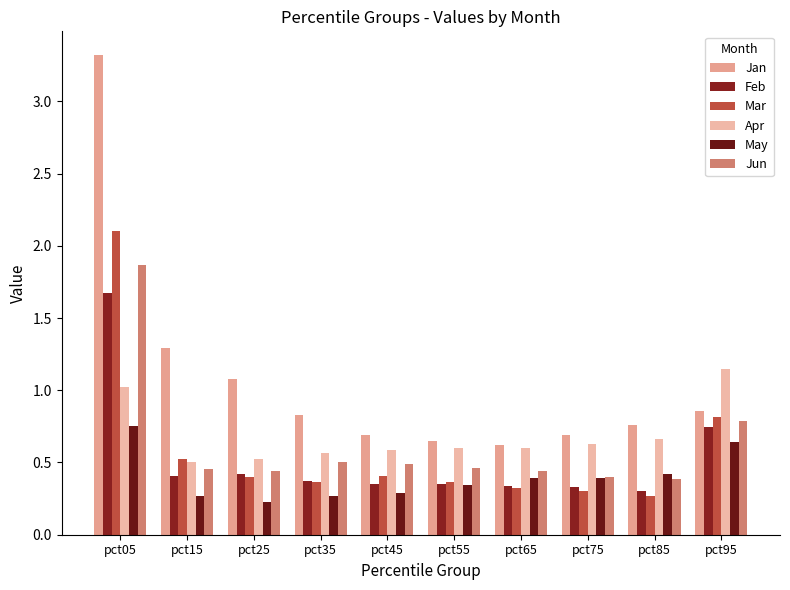

What is the minimum value shown in the chart?

0.2